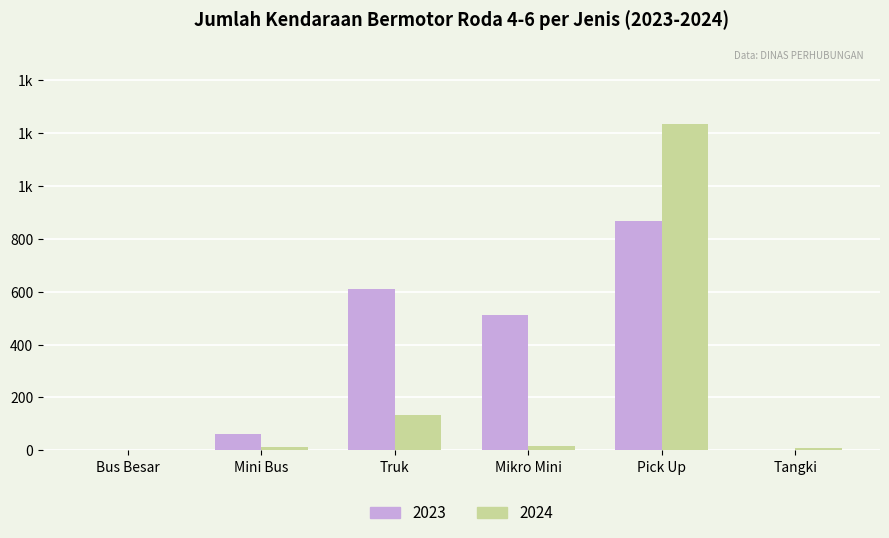

What are all the series names shown in the legend?

2023, 2024